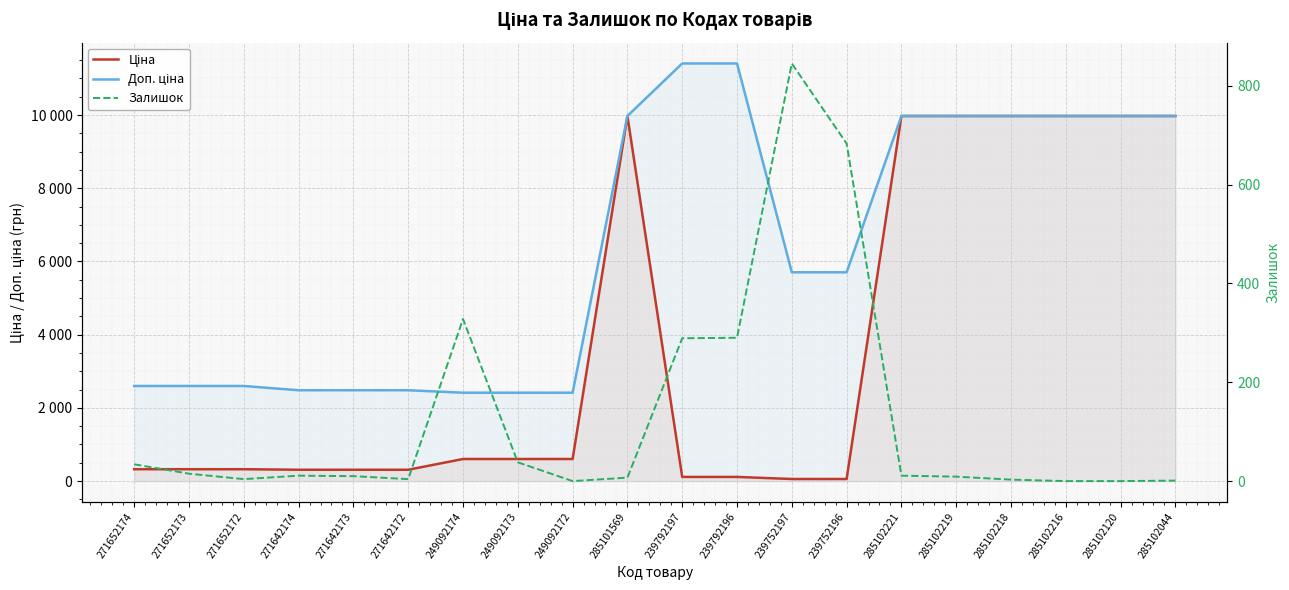

What are all the series names shown in the legend?

Ціна, Доп. ціна, Залишок